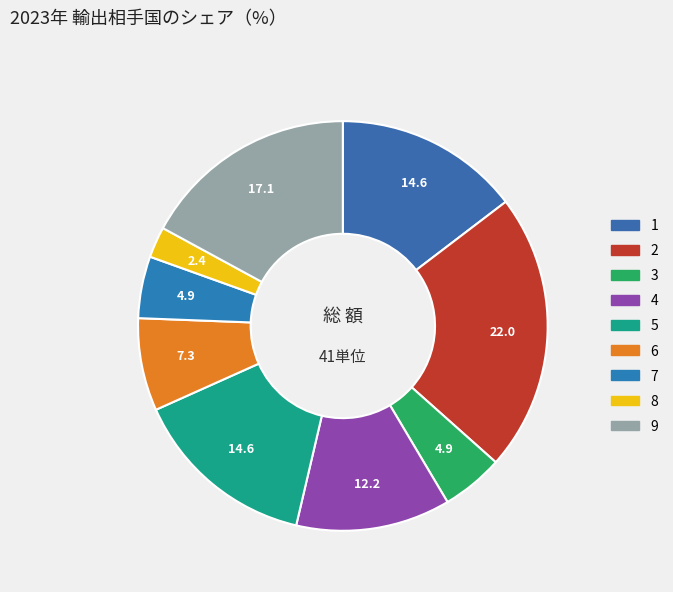

To the nearest percent, what percentage of the pie is 8?

2%